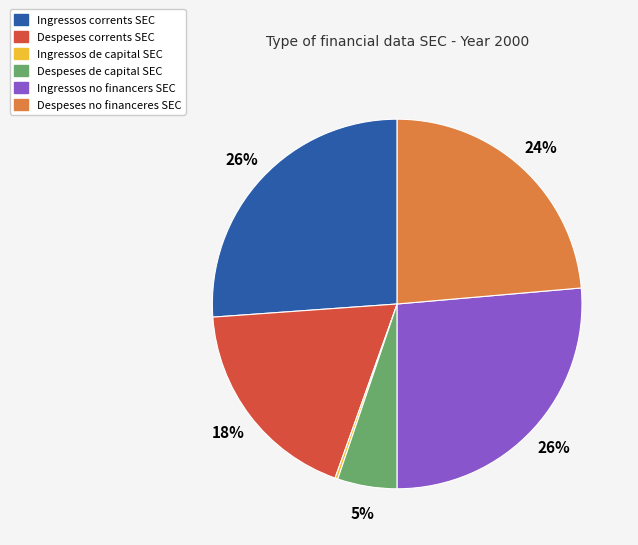

True or false: Despeses de capital SEC accounts for 12% of the total.

False